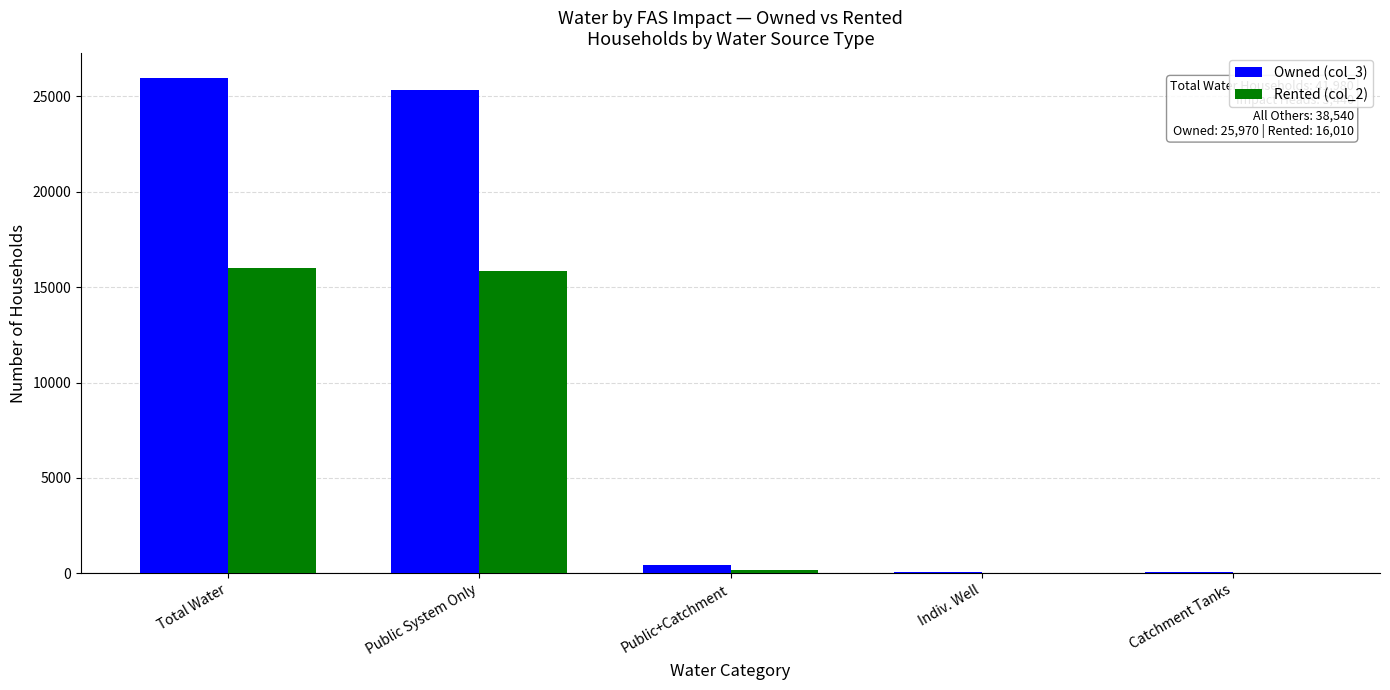

At which category does the chart reach its peak across all series?

Total Water